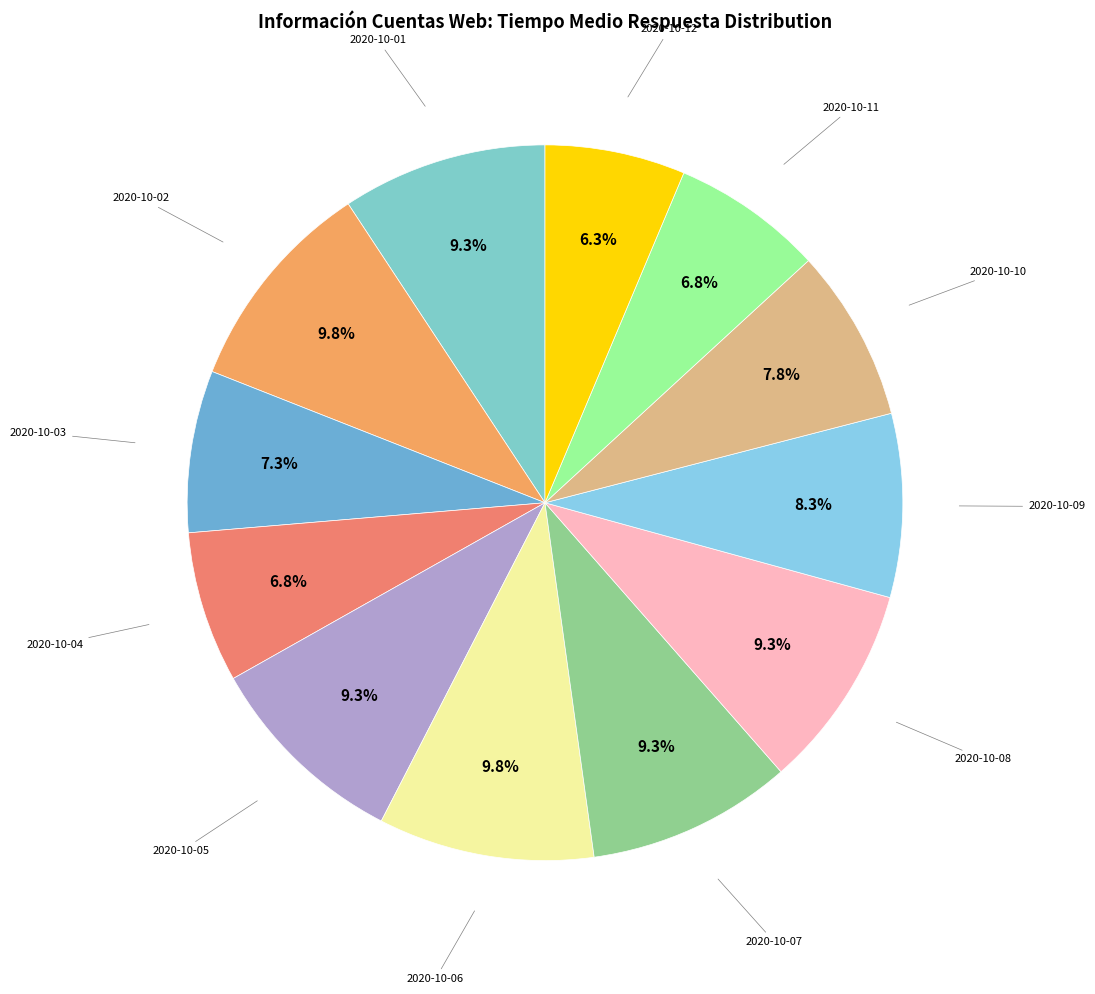

How many segments does this pie chart have?

12